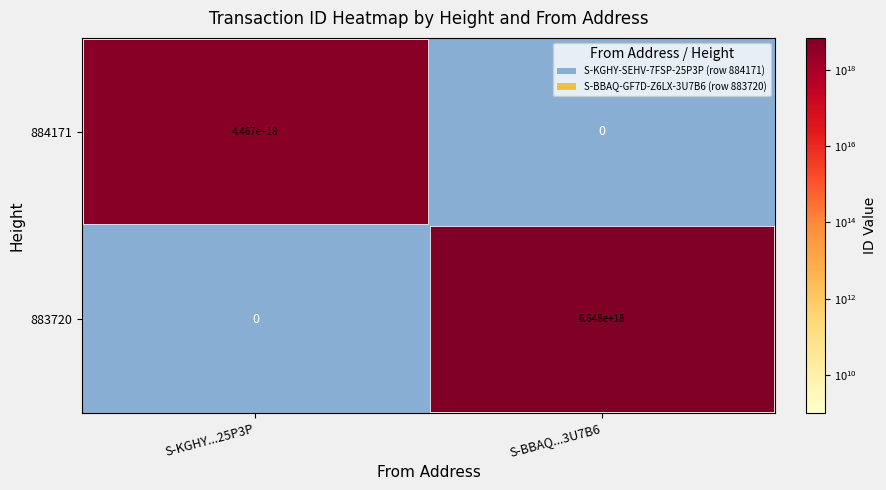

The 884171 series shows 4467000000000000000 at S-KGHY...25P3P. True or false?

True